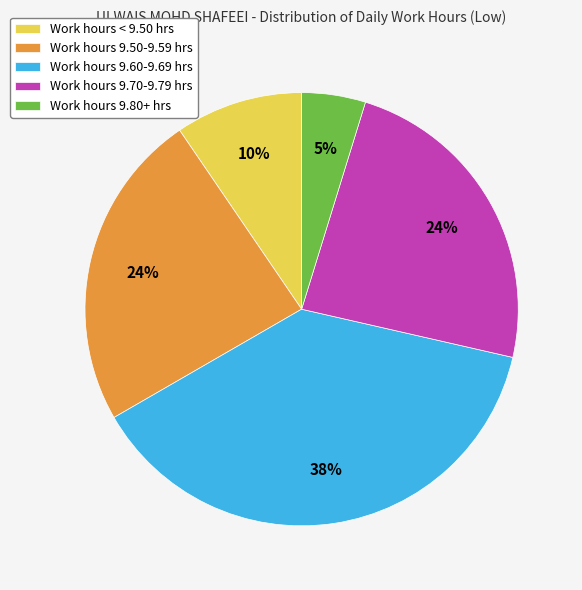

Is there a majority slice in this chart?

No